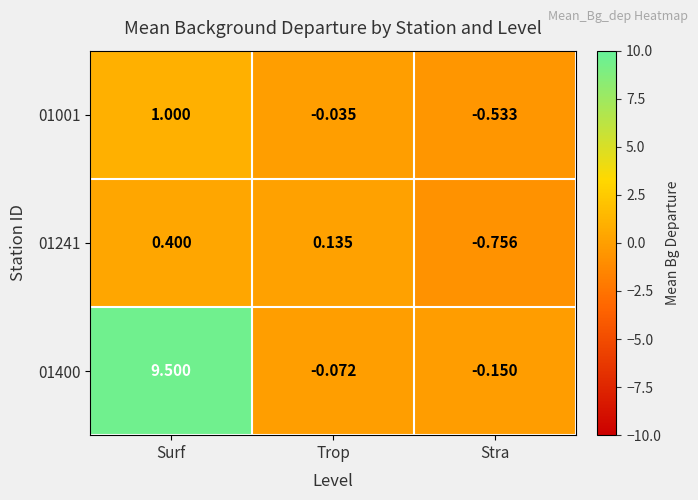

List the labels in order of 01400 value, largest first.

Surf, Trop, Stra